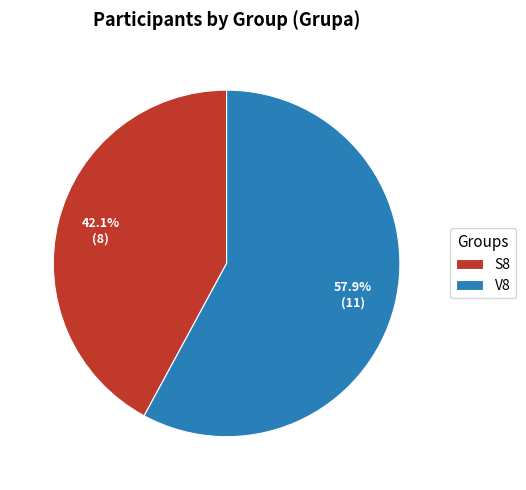

Rank the categories by value from lowest to highest.

S8, V8